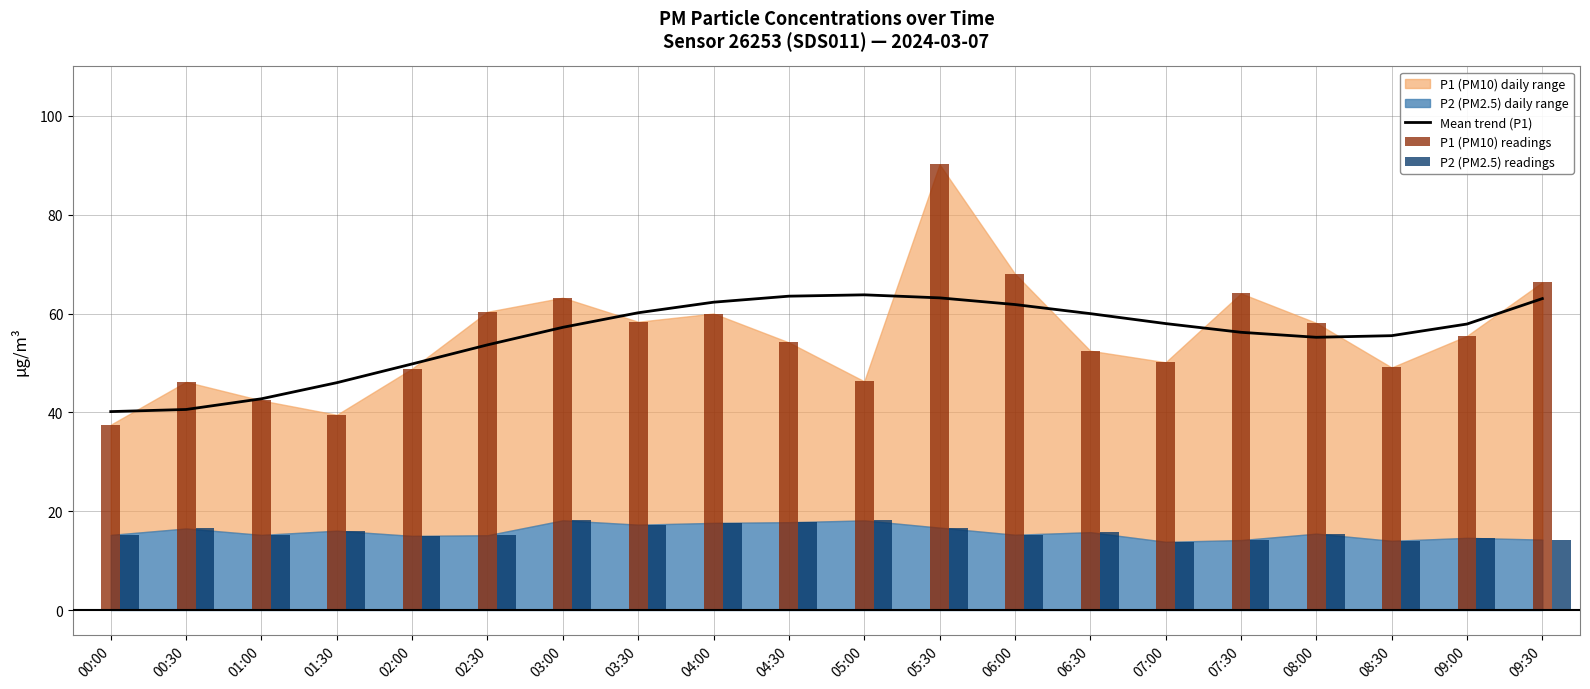

Reading right to left, extract all data points from this chart.

Mean trend (P1): 09:30=63.0	09:00=57.9	08:30=55.5	08:00=55.2	07:30=56.2	07:00=58.0	06:30=60.0	06:00=61.8	05:30=63.2	05:00=63.8	04:30=63.5	04:00=62.3	03:30=60.2	03:00=57.2	02:30=53.7	02:00=49.8	01:30=46.0	01:00=42.7	00:30=40.6	00:00=40.2
P1 (PM10) readings: 09:30=66.3	09:00=55.5	08:30=49.1	08:00=58.1	07:30=64.1	07:00=50.1	06:30=52.5	06:00=68.0	05:30=90.2	05:00=46.3	04:30=54.1	04:00=60.0	03:30=58.3	03:00=63.2	02:30=60.4	02:00=48.9	01:30=39.5	01:00=42.4	00:30=46.2	00:00=37.5
P2 (PM2.5) readings: 09:30=14.2	09:00=14.6	08:30=14.0	08:00=15.4	07:30=14.2	07:00=13.8	06:30=15.8	06:00=15.2	05:30=16.7	05:00=18.1	04:30=17.8	04:00=17.6	03:30=17.3	03:00=18.1	02:30=15.1	02:00=15.0	01:30=16.1	01:00=15.2	00:30=16.5	00:00=15.2